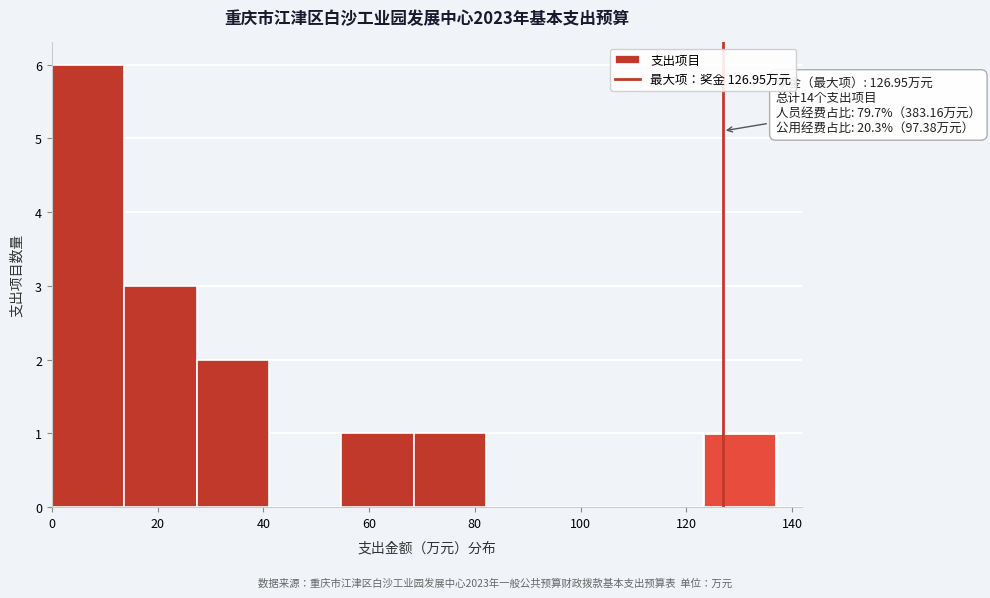

Which range on the x-axis has the tallest bar?

0 to 14